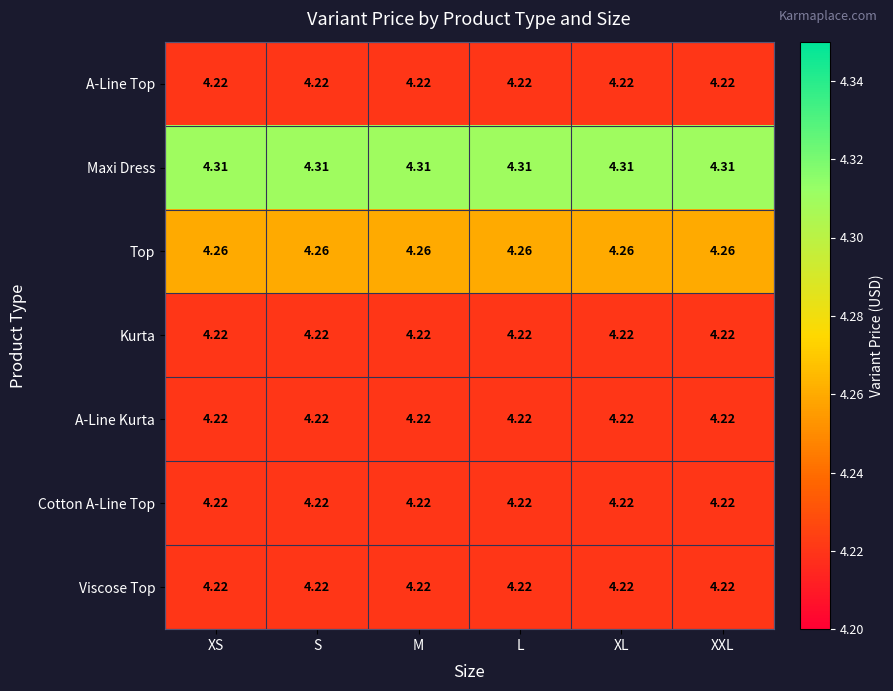

Which series has the largest total across all categories?

Maxi Dress